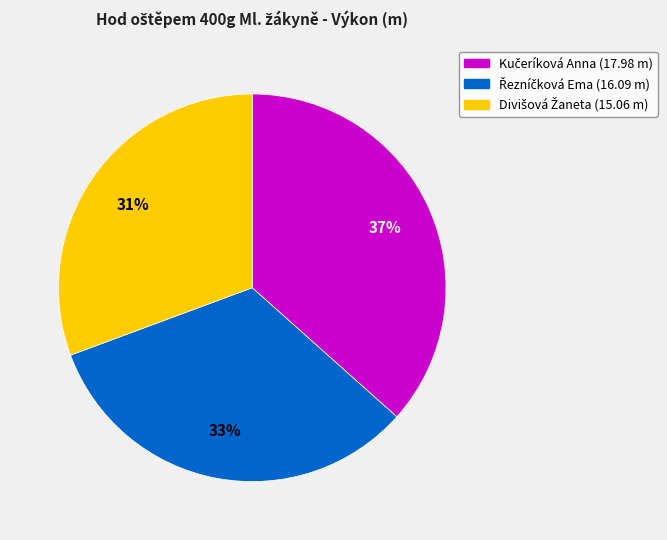

To the nearest percent, what is the difference between the largest and smallest slice percentages?

6%